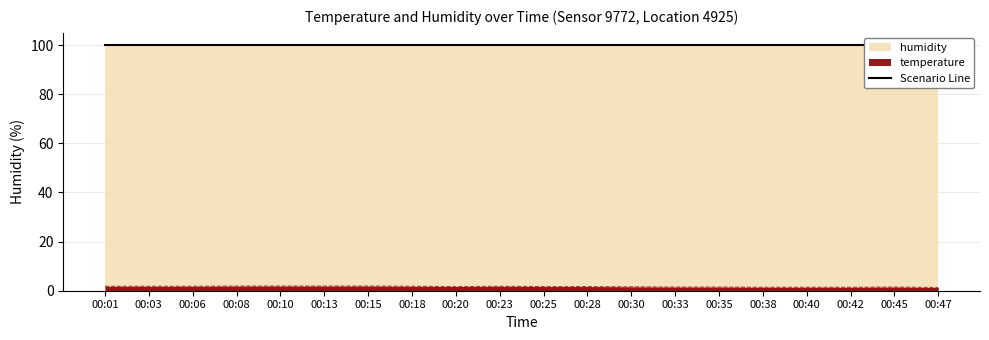

Rank the categories by value from lowest to highest.

00:47, 00:38, 00:40, 00:42, 00:33, 00:35, 00:45, 00:30, 00:20, 00:25, 00:28, 00:01, 00:03, 00:06, 00:18, 00:23, 00:08, 00:10, 00:13, 00:15